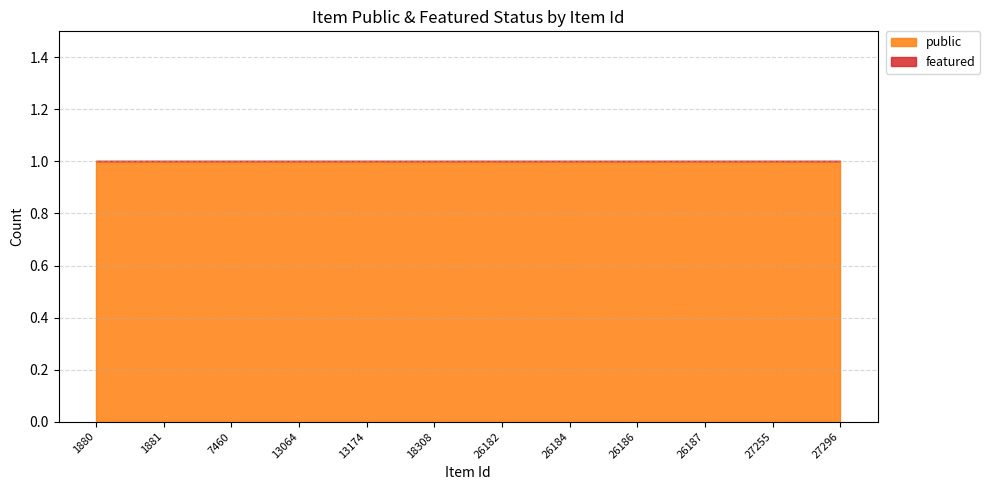

True or false: public has a value of 1 at 1881.

False